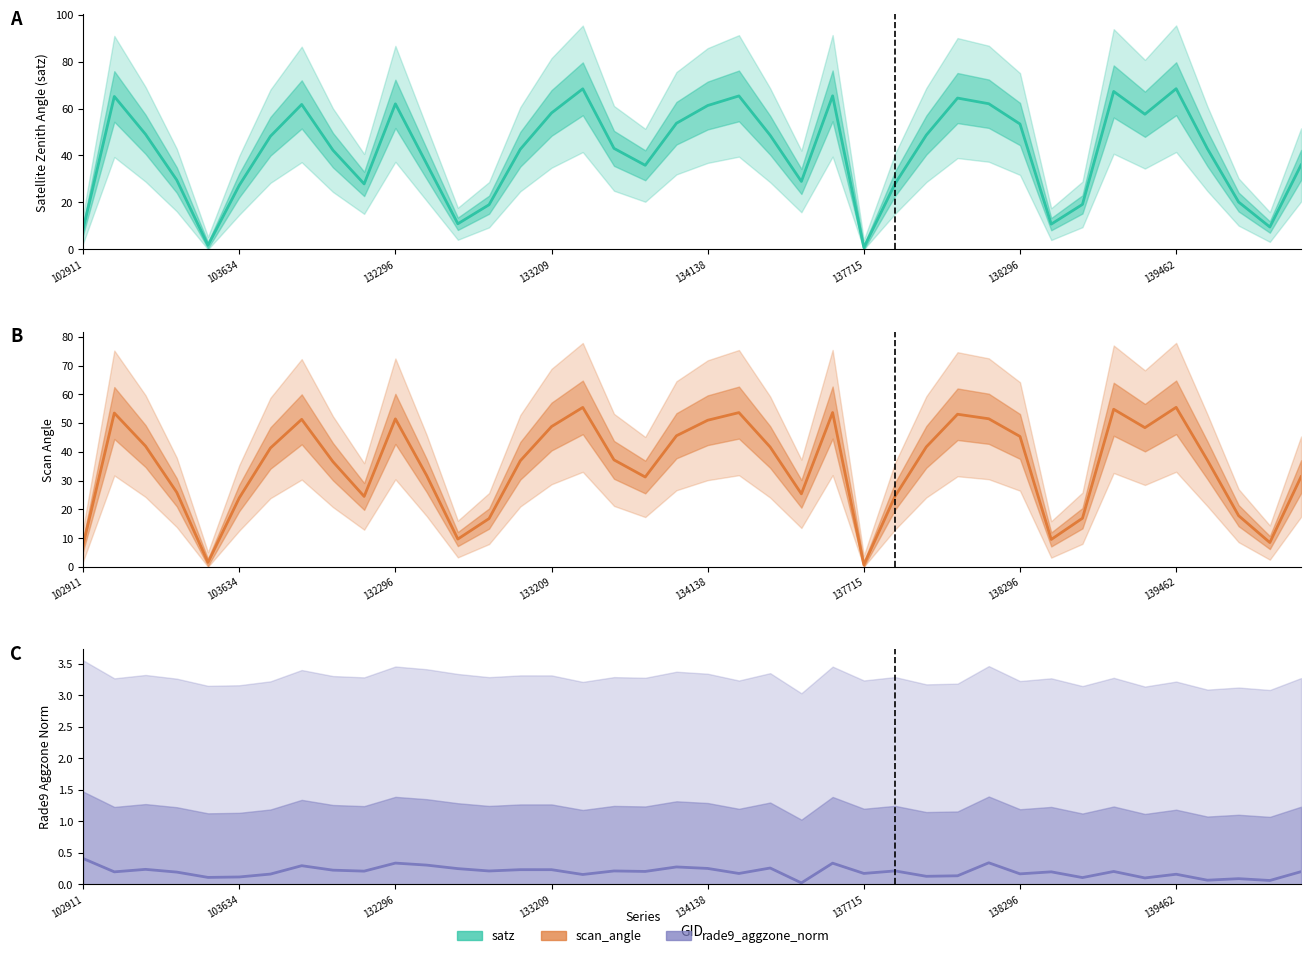

How many lines are shown in the chart?

3